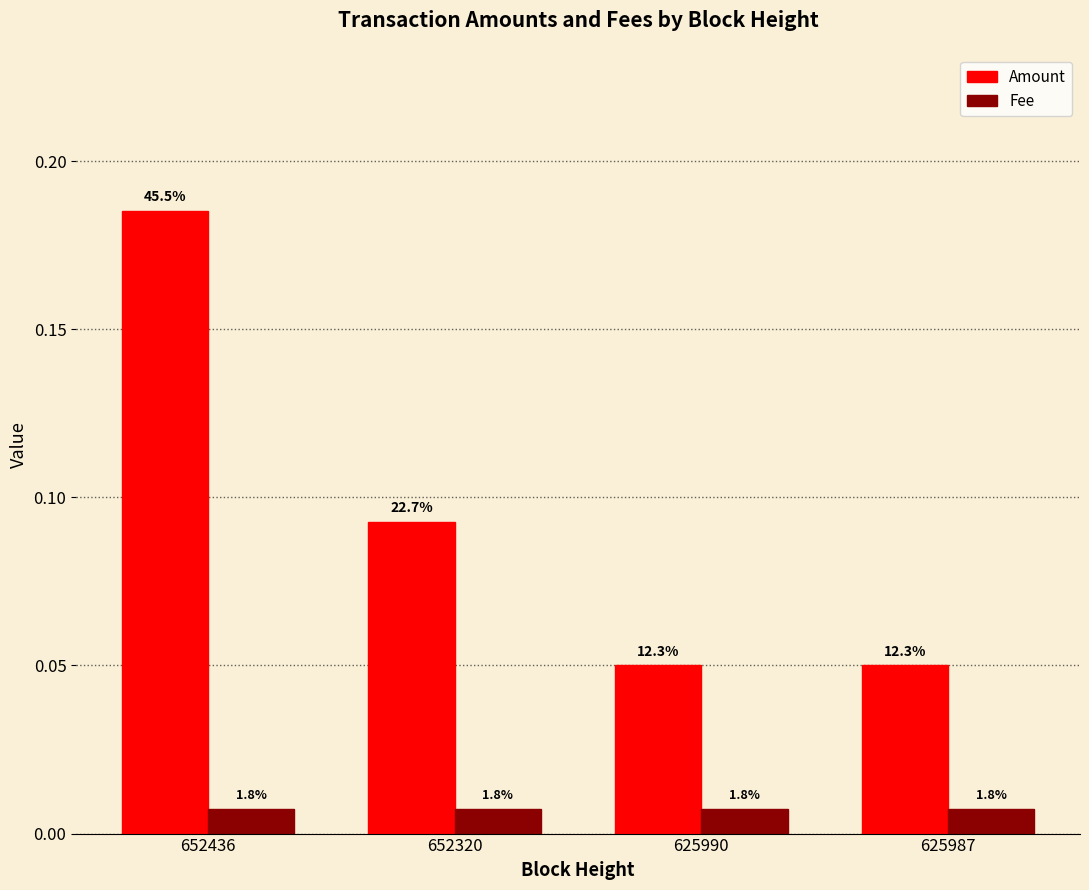

How many groups of bars are there?

4